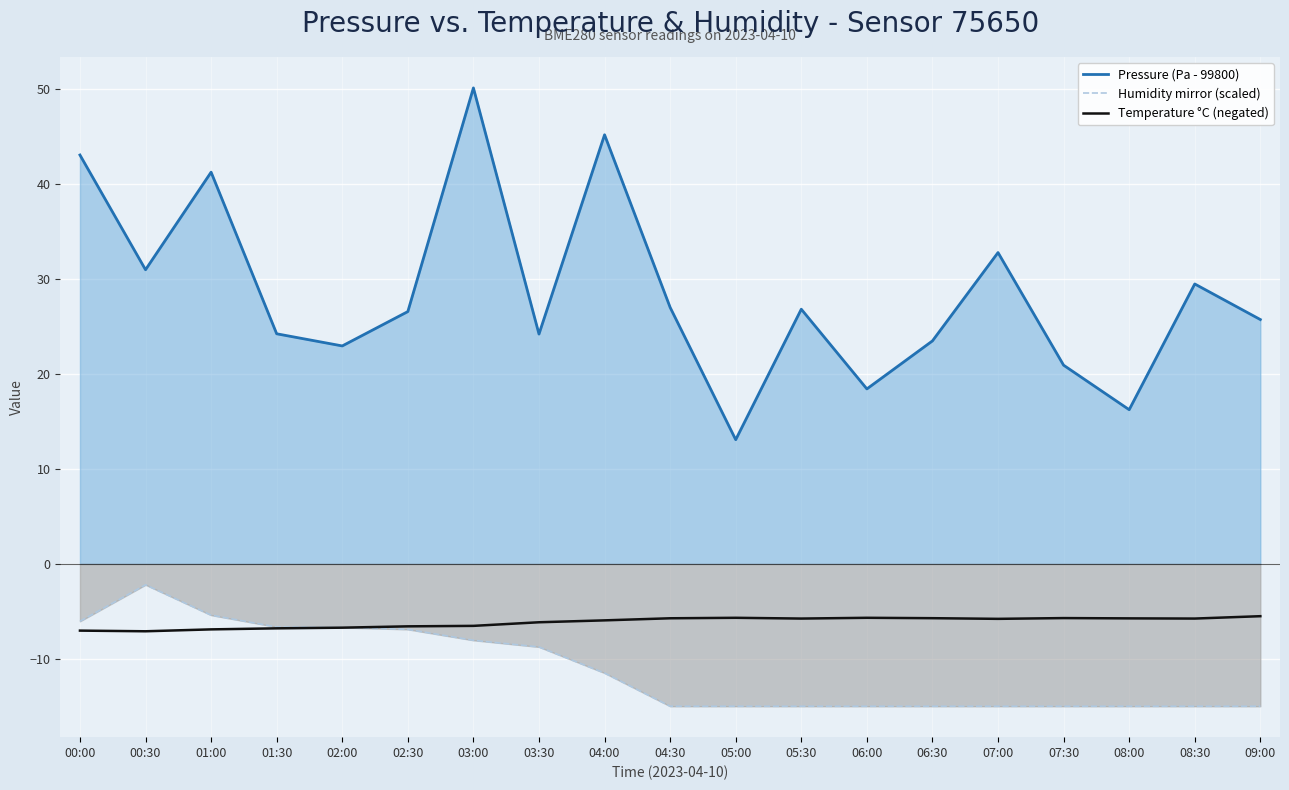

What is the label of the 1st point from the left?

00:00